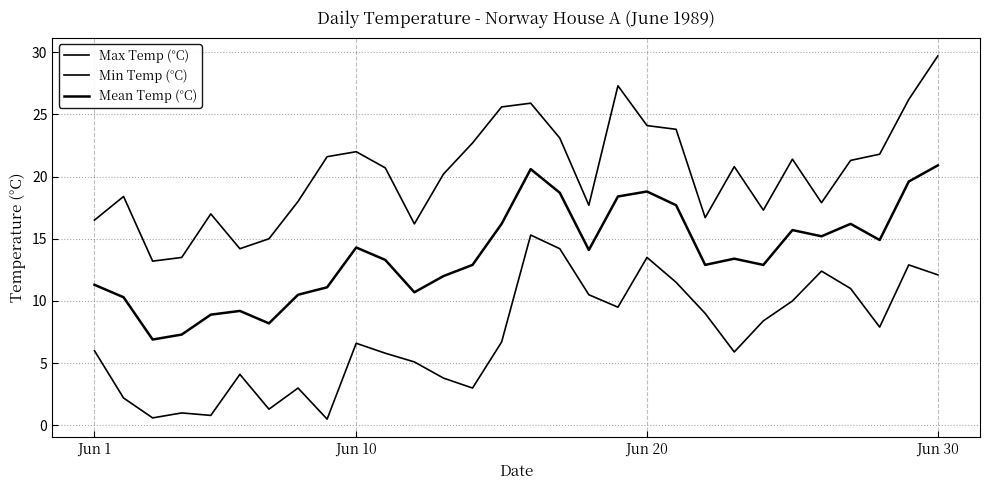

How many lines are shown in the chart?

3